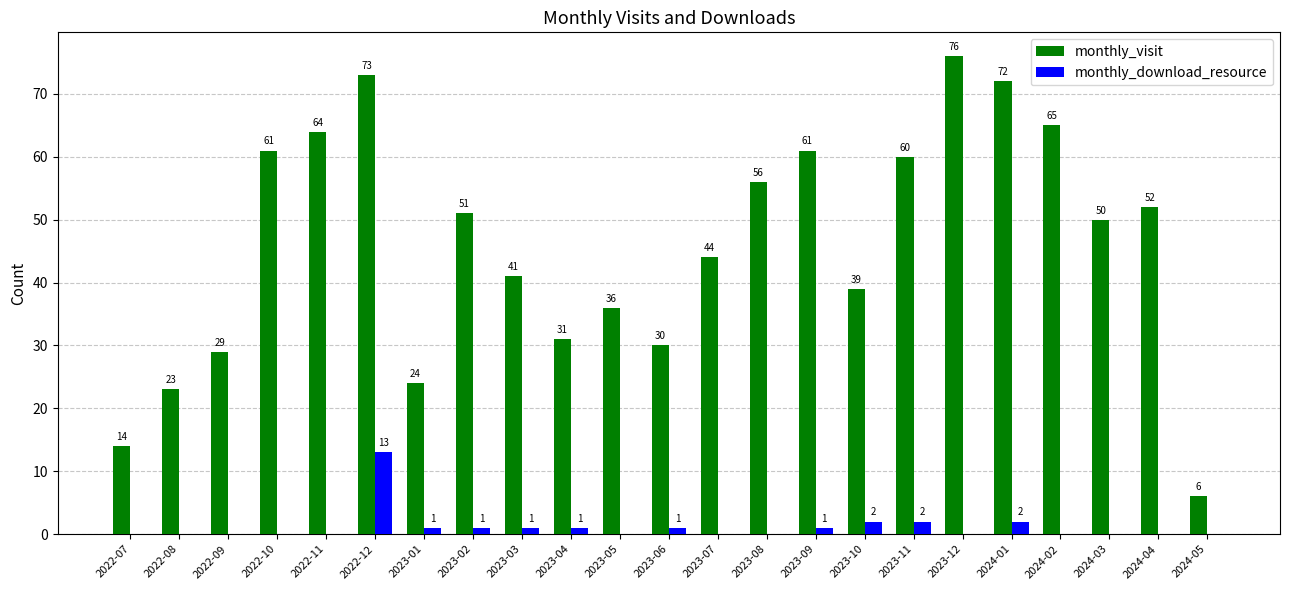

Where is monthly_visit nearest to the value 41?

2023-03